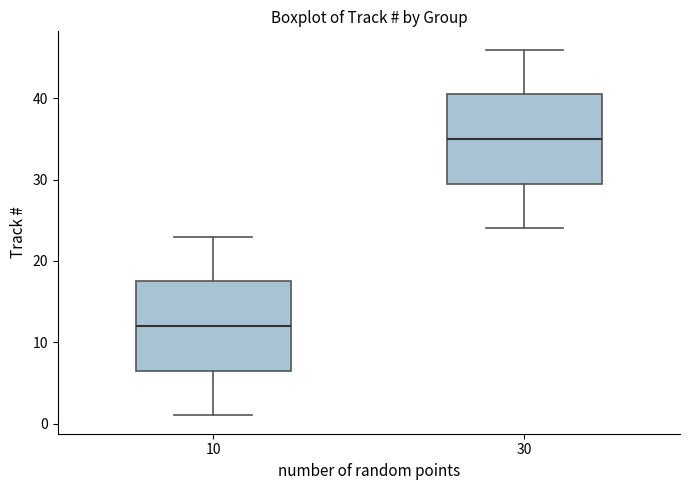

Where does the median line of the box at x = 10 sit on the y-axis? The values are not printed on the chart, so give them approximately, as read against the axis.

12